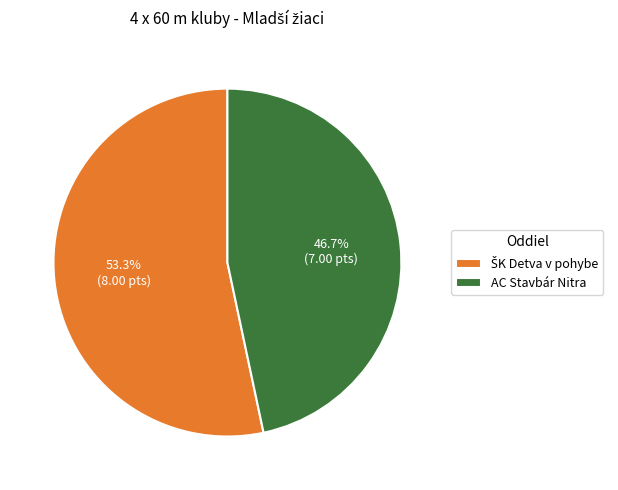

What is the smallest slice in the pie chart?

AC Stavbár Nitra